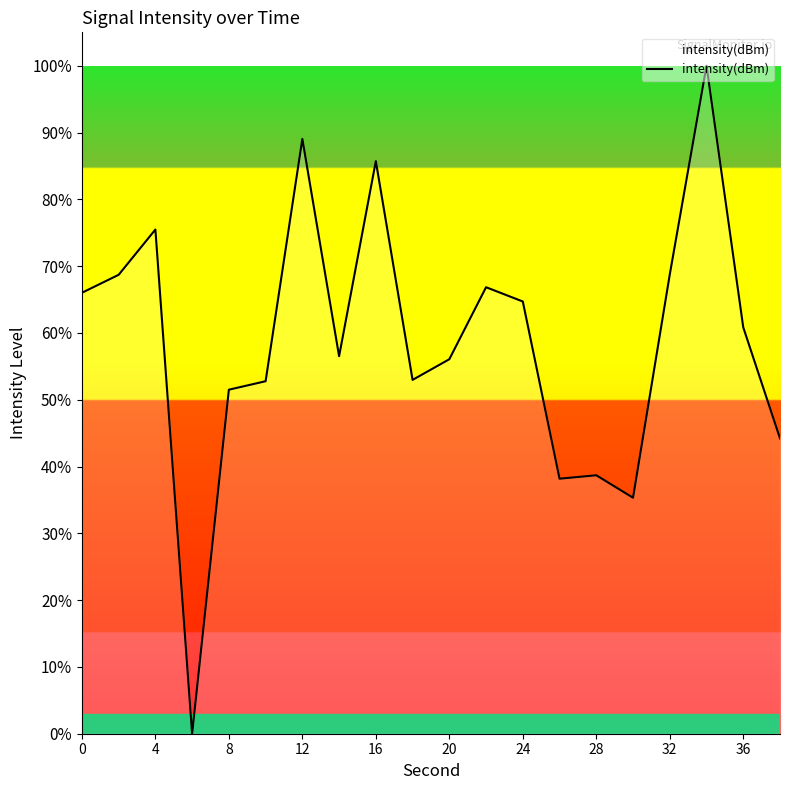

What is the average value?

58.6